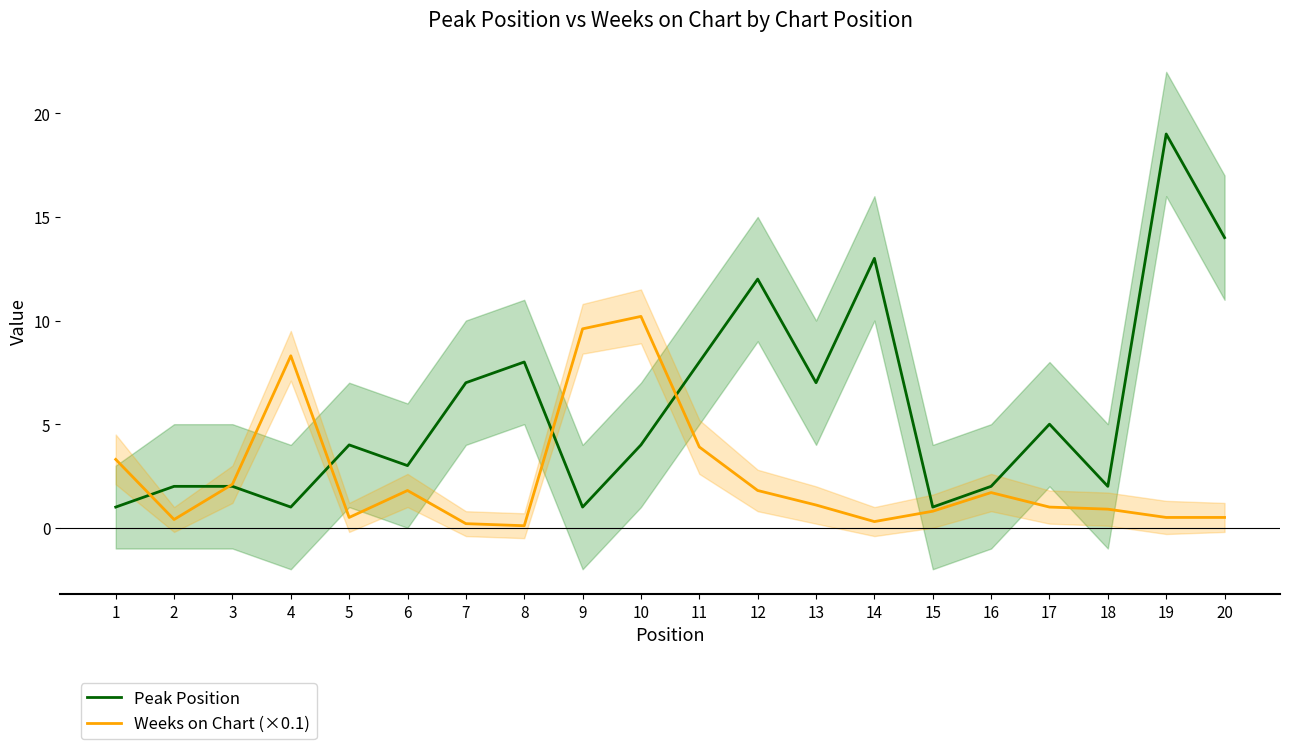

What is the difference between the Weeks on Chart (×0.1) values at 7 and 1?

3.1